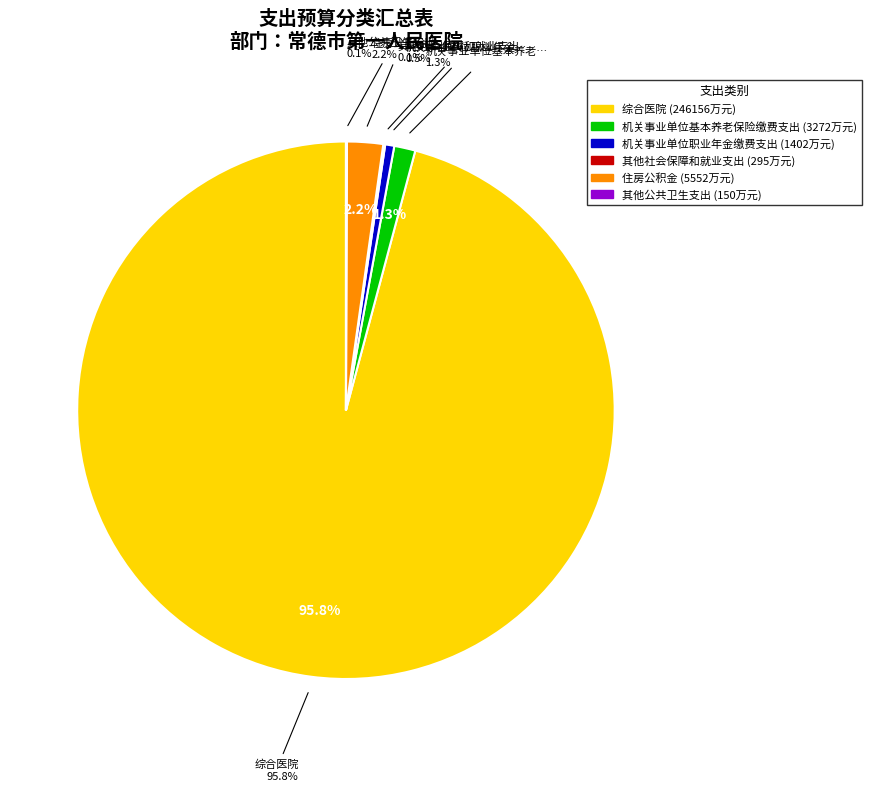

Which slice is the largest?

综合医院